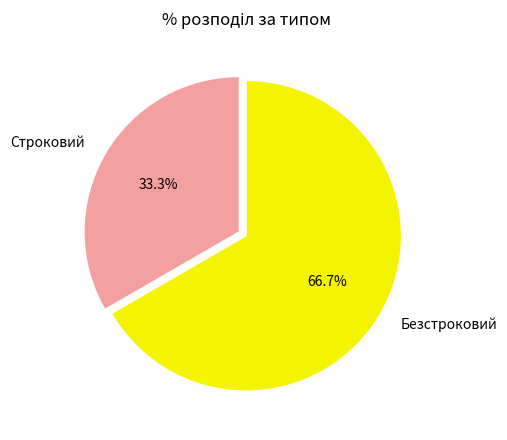

What is the ratio of the value at Строковий to the value at Безстроковий?

0.5